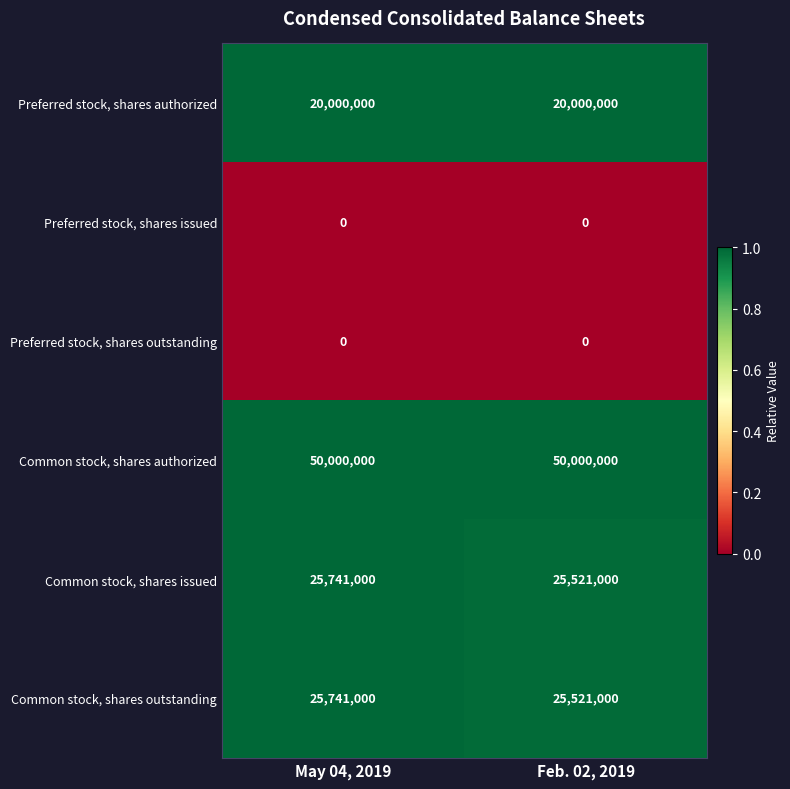

At how many categories does at least one series exceed 0?

2